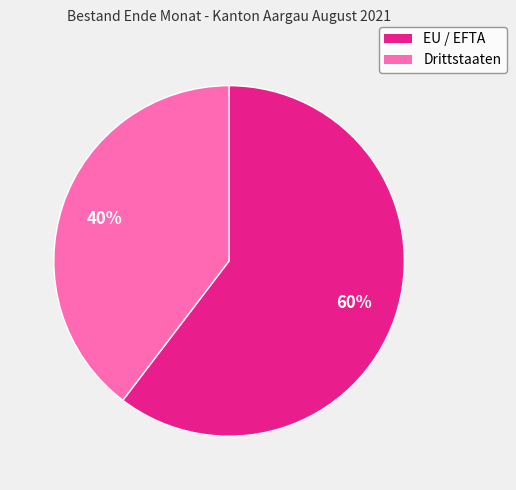

To the nearest percent, what is the average slice percentage?

50%